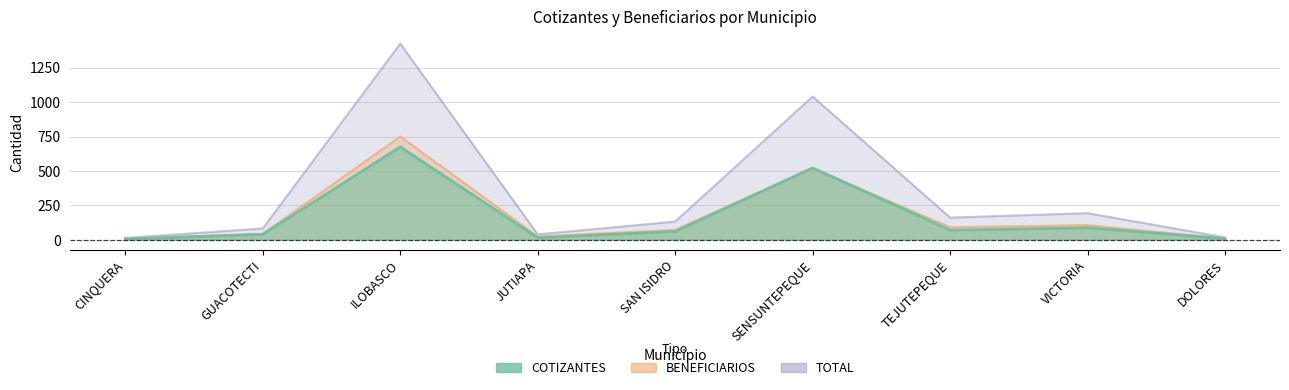

True or false: TOTAL has more than 1 points higher than both neighbors.

True